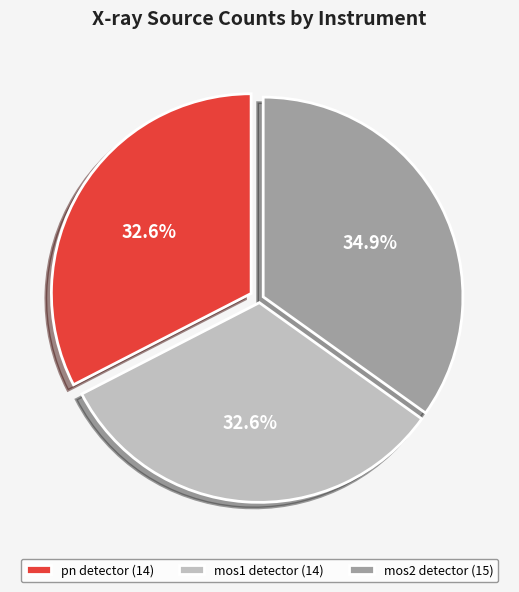

Does any single category account for the majority?

No